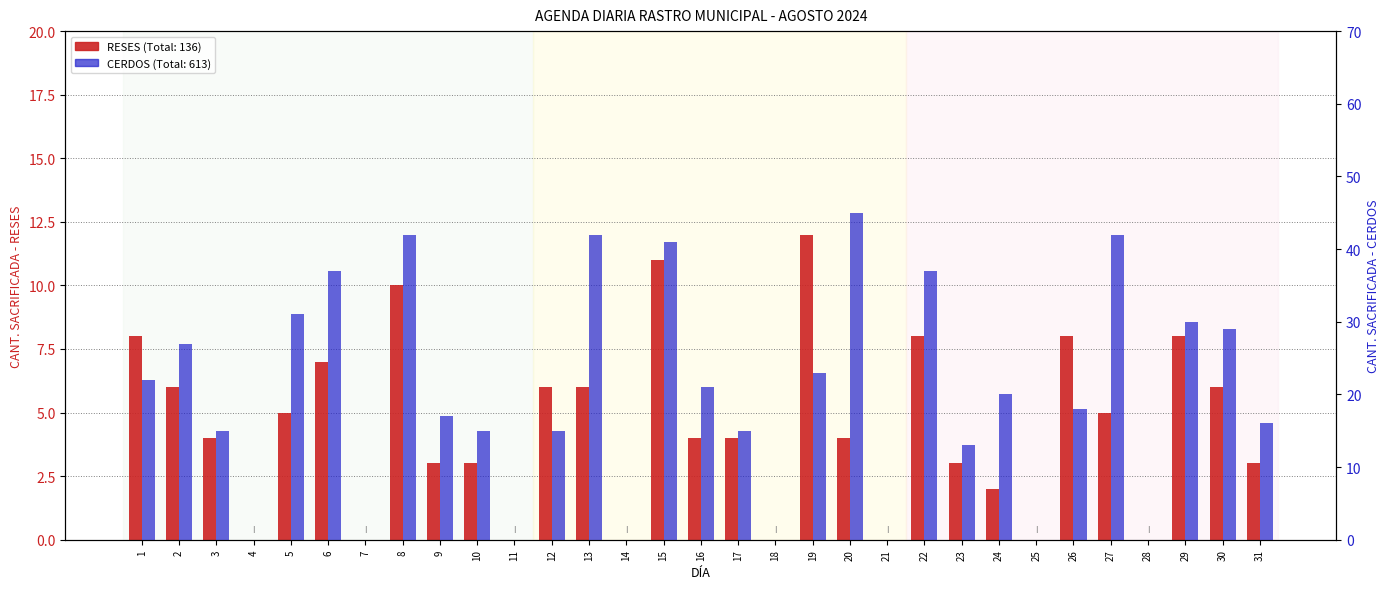

Reading left to right, transcribe all the data shown in this chart.

RESES: 1=8	2=6	3=4	4=0	5=5	6=7	7=0	8=10	9=3	10=3	11=0	12=6	13=6	14=0	15=11	16=4	17=4	18=0	19=12	20=4	21=0	22=8	23=3	24=2	25=0	26=8	27=5	28=0	29=8	30=6	31=3
CERDOS: 1=22	2=27	3=15	4=0	5=31	6=37	7=0	8=42	9=17	10=15	11=0	12=15	13=42	14=0	15=41	16=21	17=15	18=0	19=23	20=45	21=0	22=37	23=13	24=20	25=0	26=18	27=42	28=0	29=30	30=29	31=16